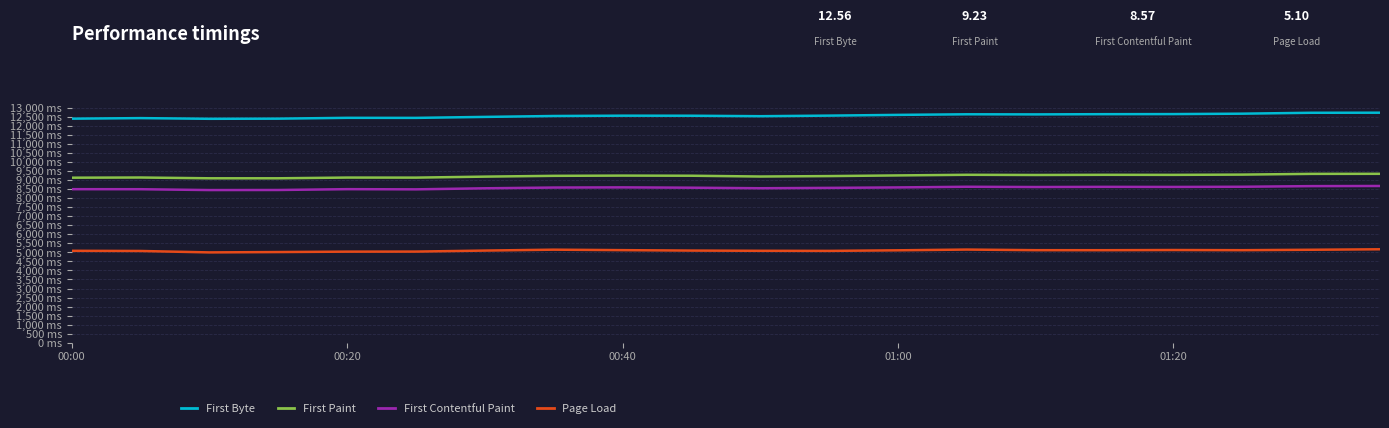

What is the average value of the First Contentful Paint series?

8573